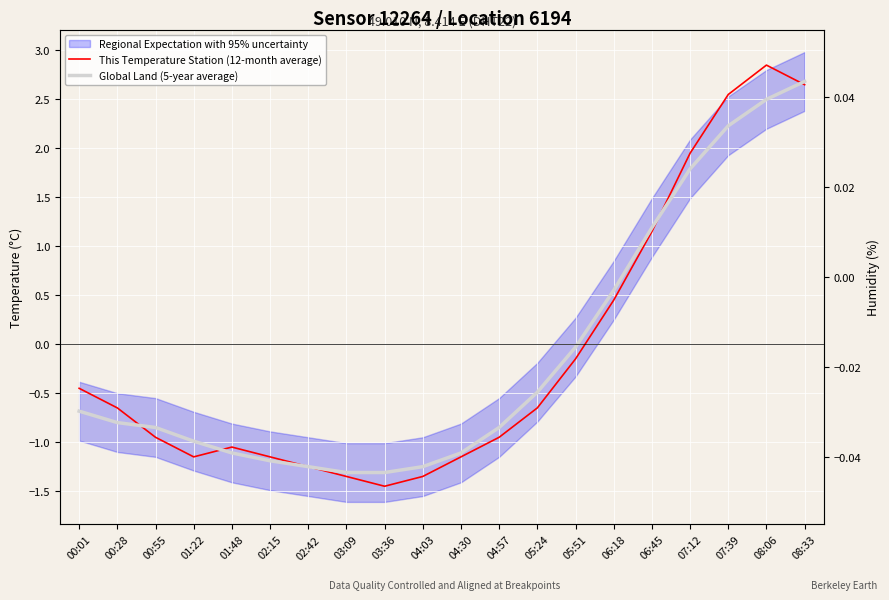

Which series has the widest spread of values?

This Temperature Station (12-month average)